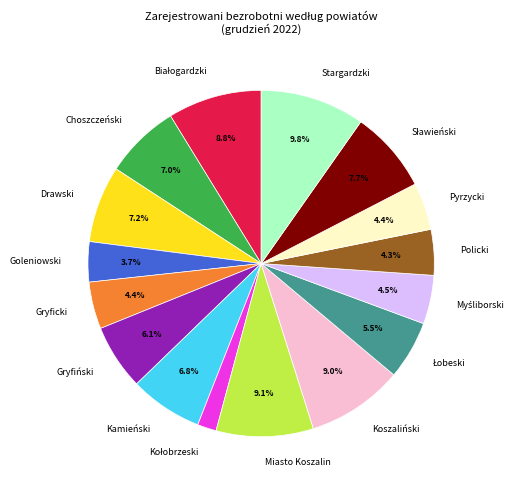

How many segments does this pie chart have?

16